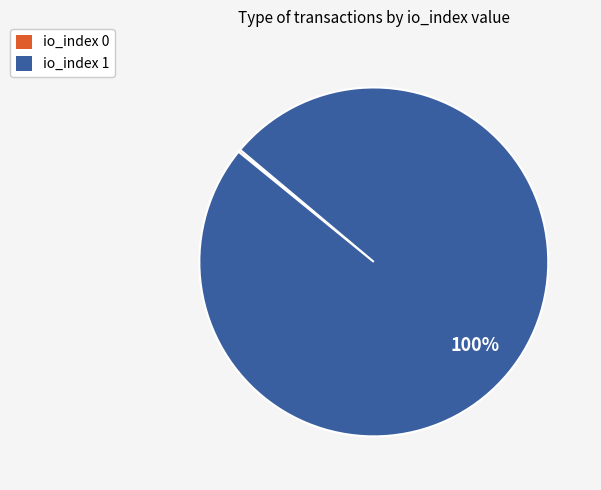

Is there a majority slice in this chart?

Yes